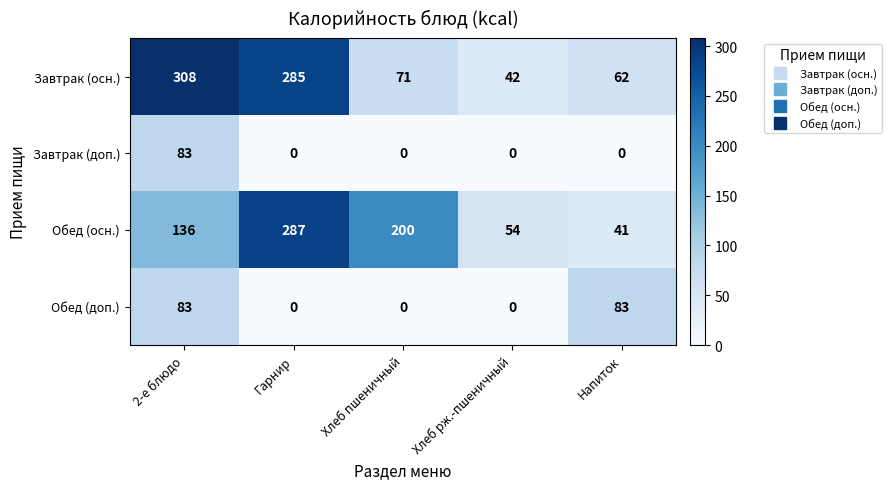

What is the greatest value displayed?

308